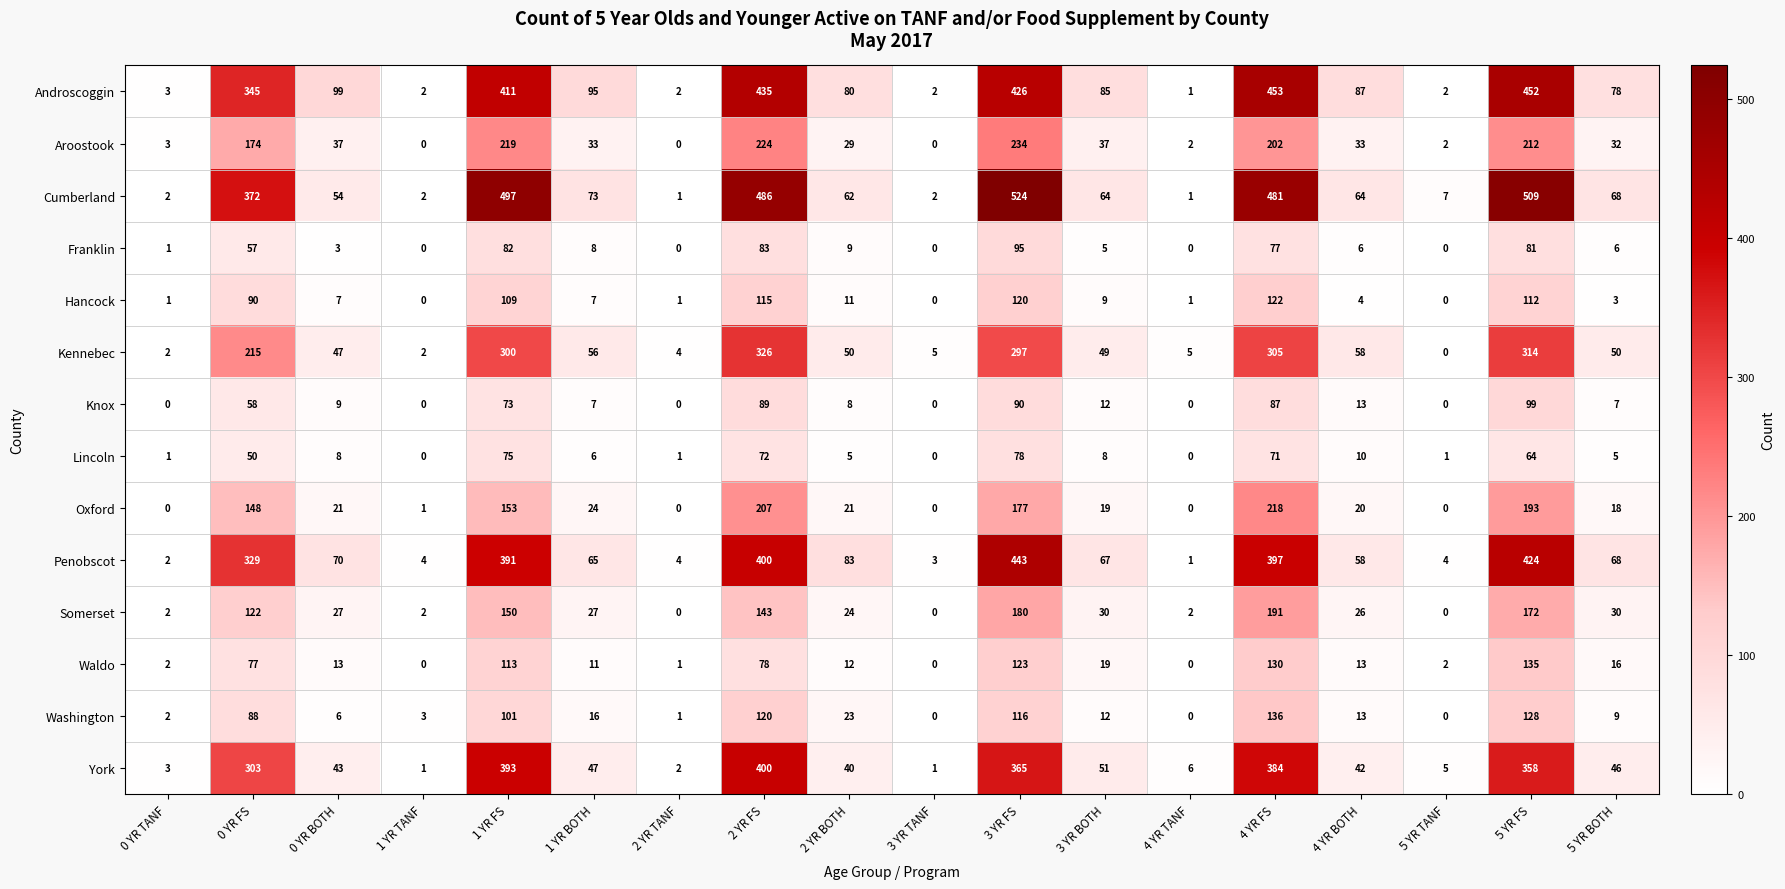

Which label corresponds to the largest value in the chart?

3 YR FS